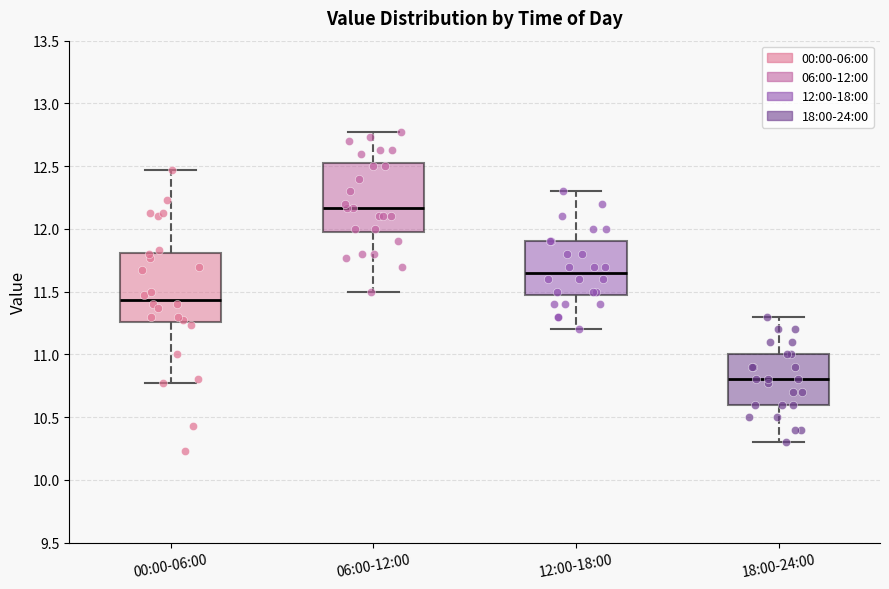

Reading left to right, read every box against the y-axis: the position of its median line, the range the box covers, and the ends of its whiskers. The values are not printed on the chart, so give them approximately, as read against the axis.

00:00-06:00: median 11.45, box 11.25 to 11.80, whiskers 10.75 to 12.45
06:00-12:00: median 12.15, box 12.00 to 12.55, whiskers 11.50 to 12.75
12:00-18:00: median 11.65, box 11.50 to 11.90, whiskers 11.20 to 12.30
18:00-24:00: median 10.80, box 10.60 to 11.00, whiskers 10.30 to 11.30